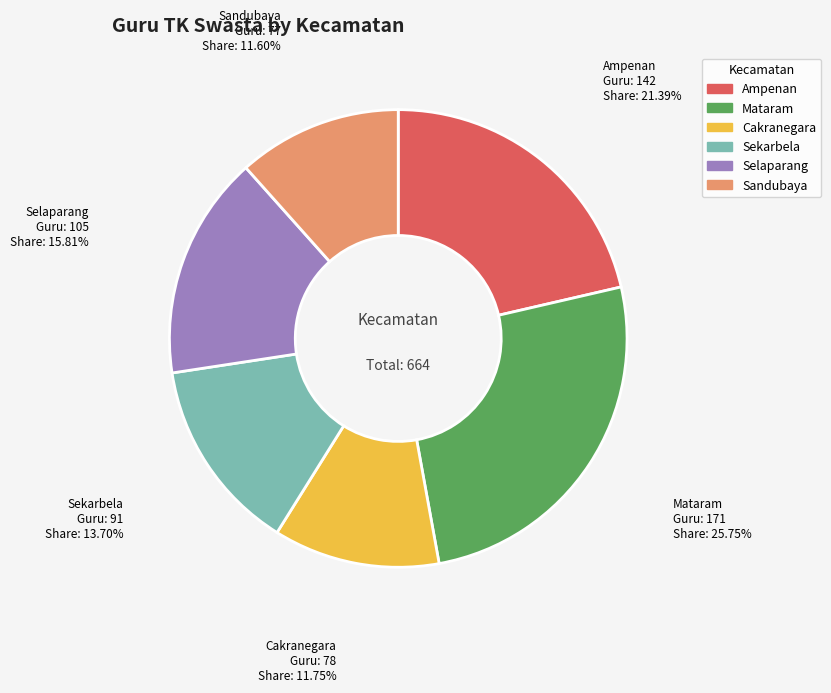

To the nearest percent, what percentage of the pie is Sandubaya?

12%